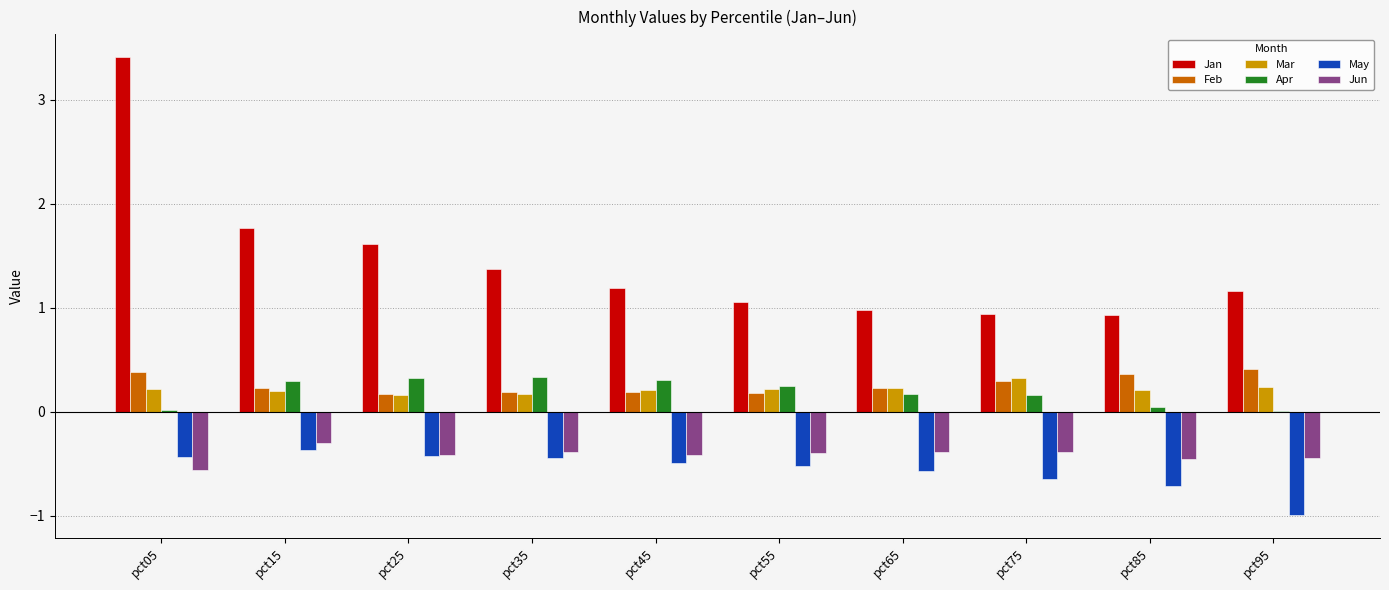

What is the total value across all series at pct95?

0.4